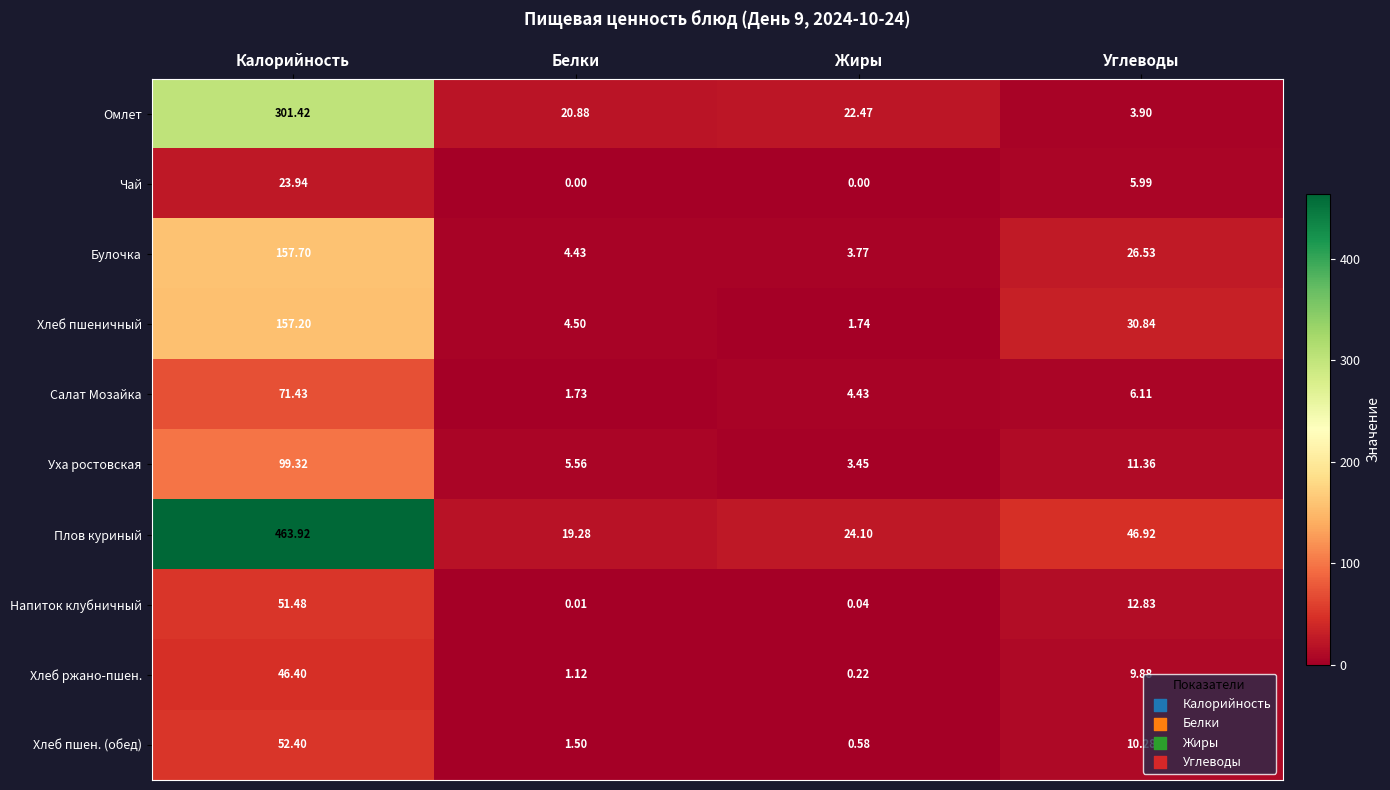

At which category does the chart reach its peak across all series?

Калорийность